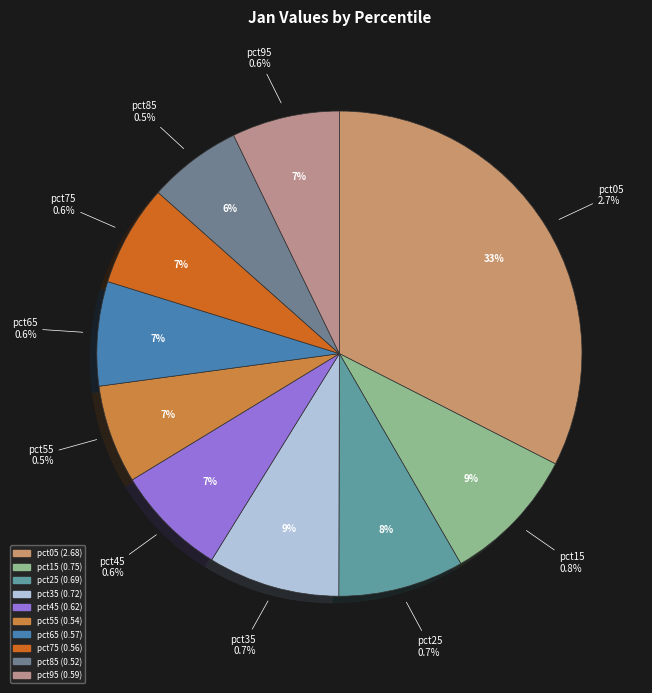

Which has a higher value, pct45 or pct25?

pct25